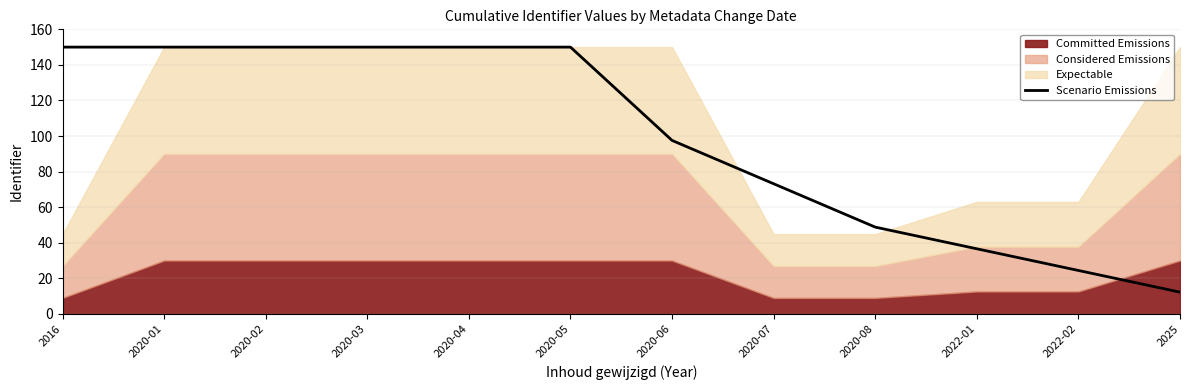

Rank the categories by value from lowest to highest.

2025, 2022-02, 2022-01, 2020-08, 2020-07, 2020-06, 2020-05, 2020-04, 2020-03, 2020-02, 2020-01, 2016